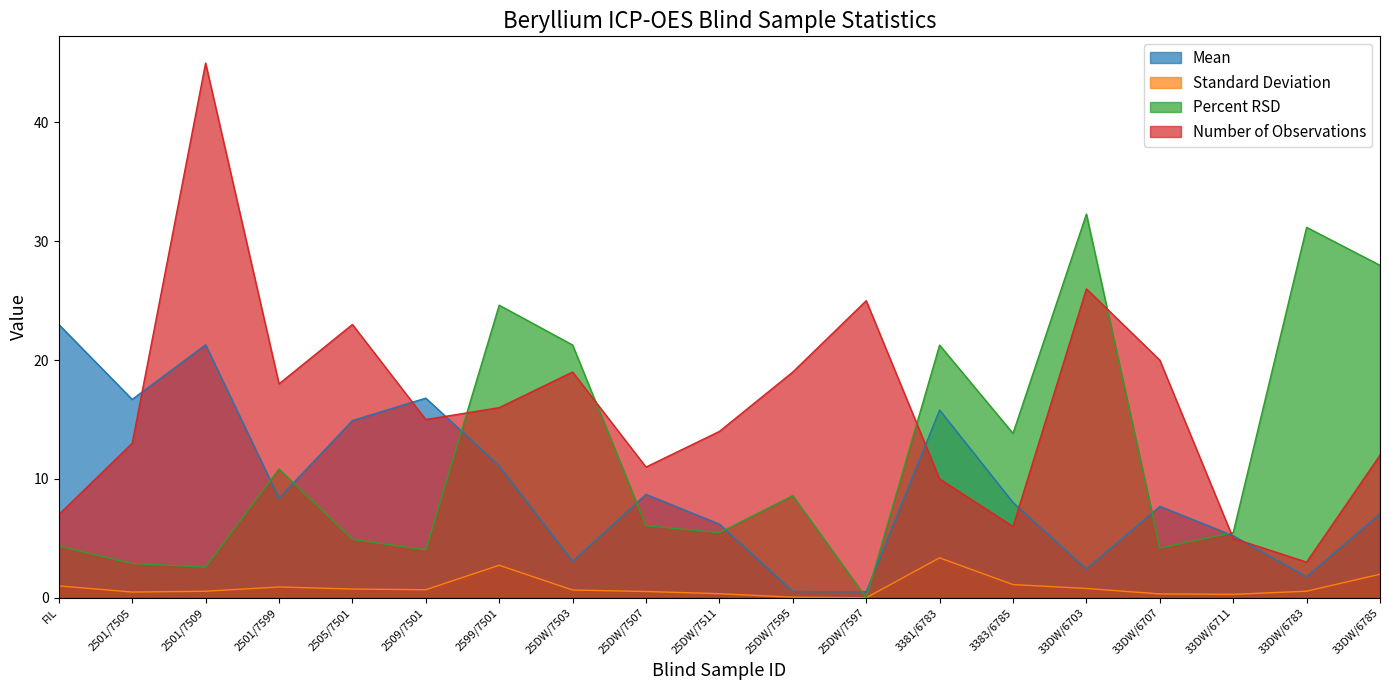

In Number of Observations, how many points are higher than both neighbors (excluding endpoints)?

5